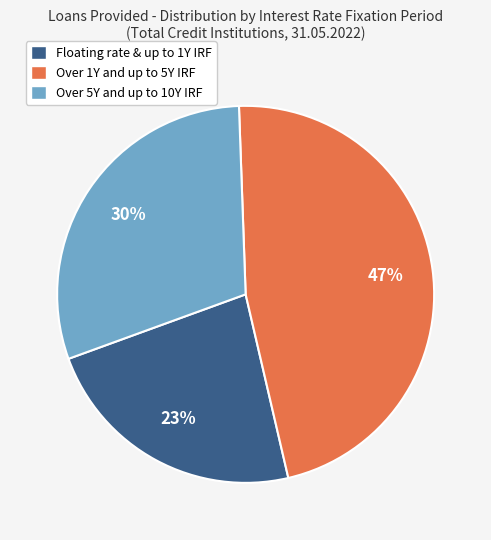

Combined, do Floating rate & up to 1Y IRF and Over 5Y and up to 10Y IRF account for over 50%?

Yes